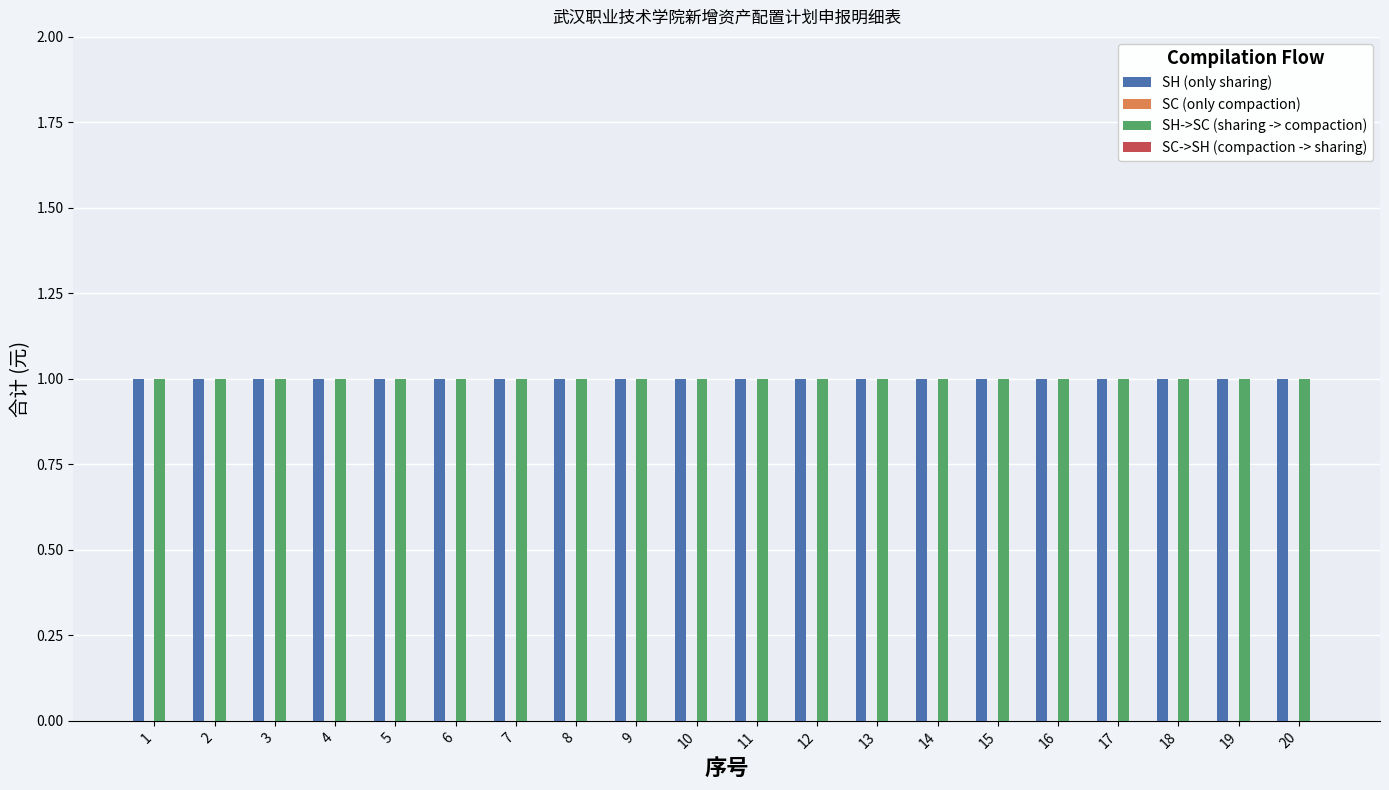

How many groups of bars are there?

20